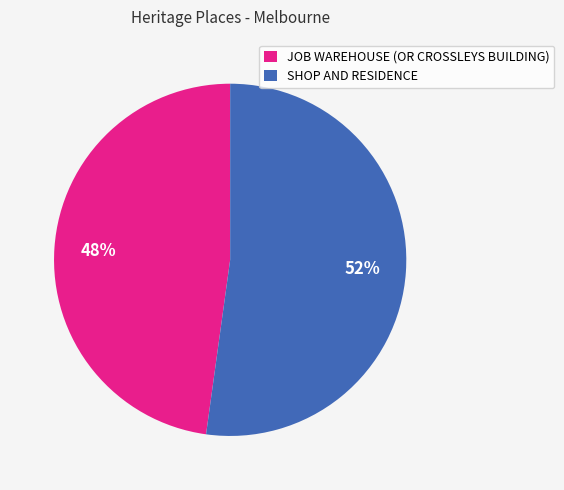

Count the number of slices in the pie.

2